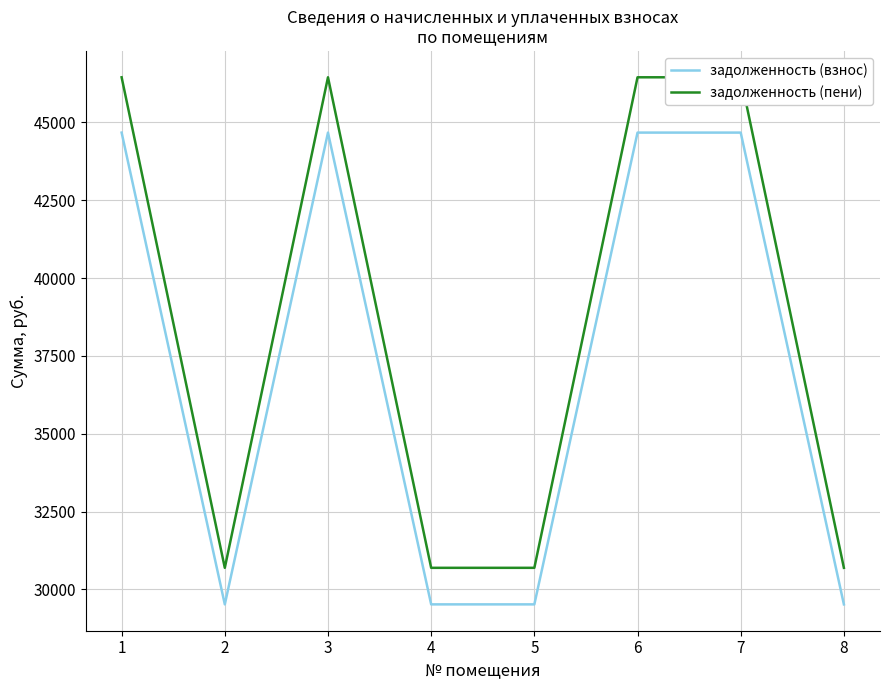

What is the value of the задолженность (пени) point at the 5th from the left?

30694.7